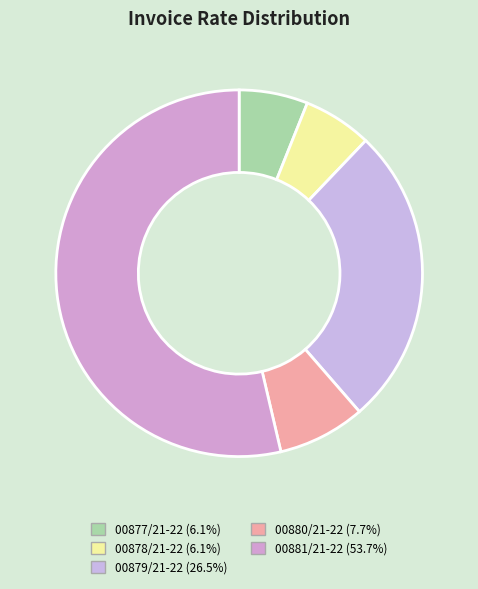

Which slice is the smallest?

00877/21-22